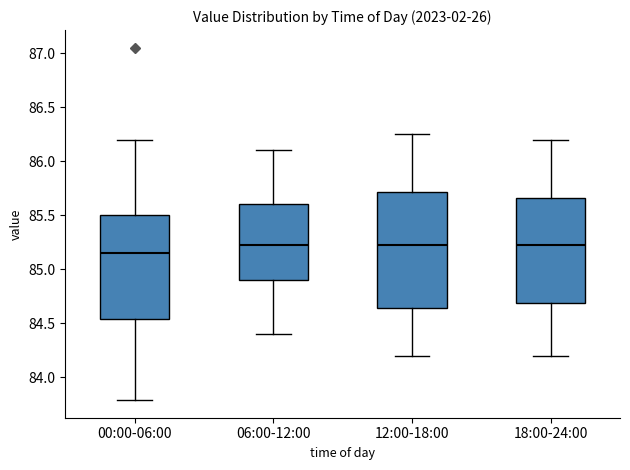

Which box is the tallest, from its lower edge to its upper edge?

12:00-18:00